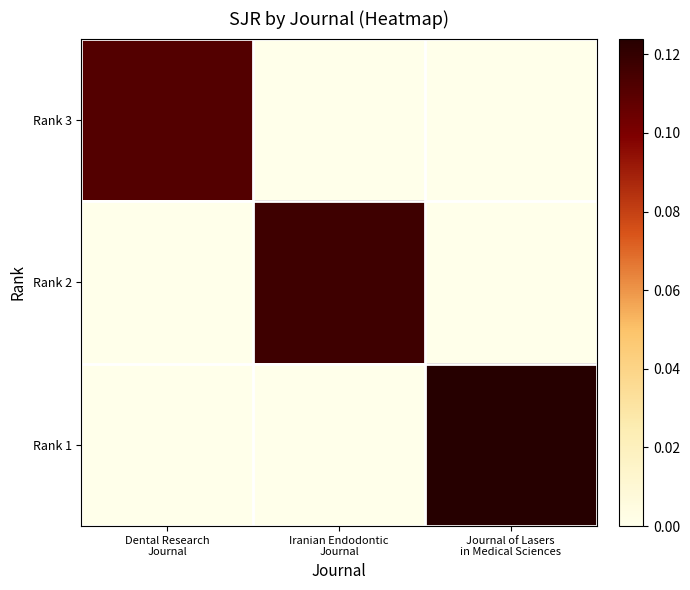

Rank the series at Iranian Endodontic Journal from lowest to highest value.

Rank 3, Rank 1, Rank 2